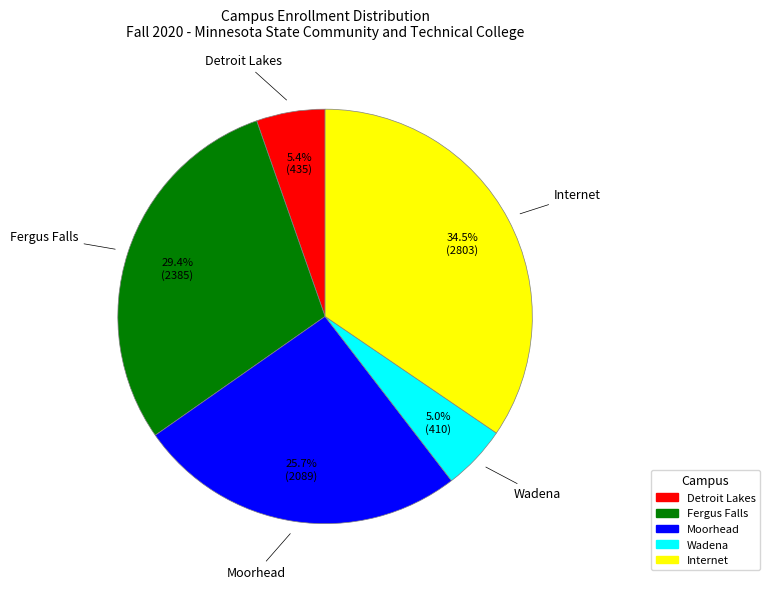

Is there a majority slice in this chart?

No